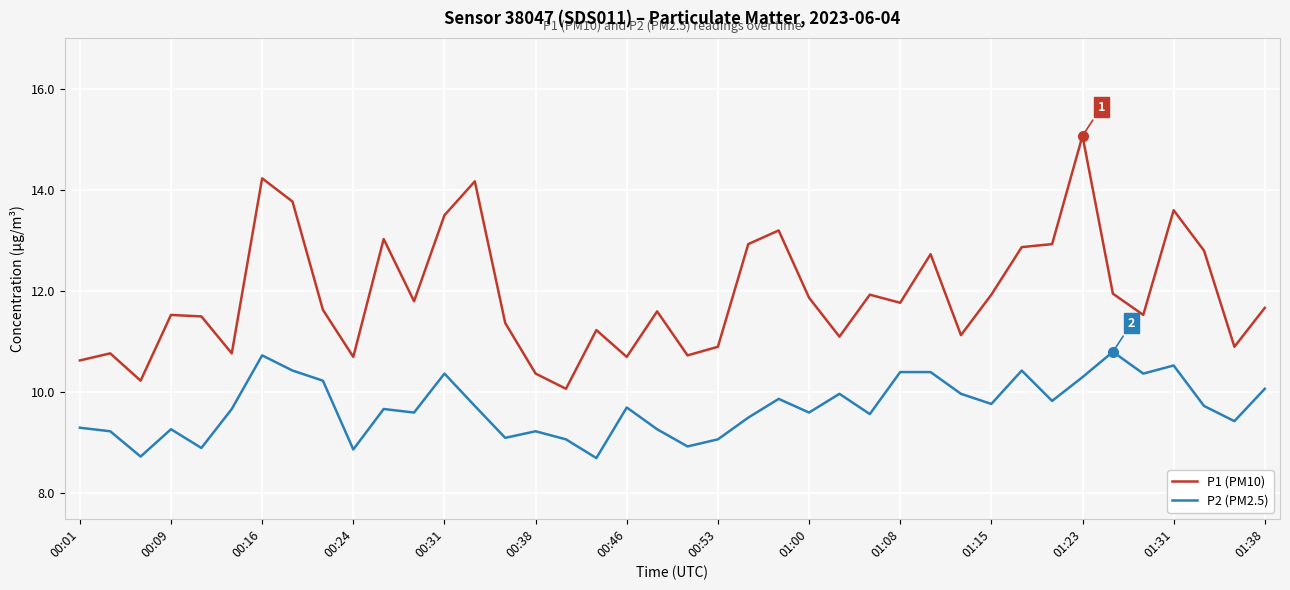

True or false: P2 (PM2.5) has more than 1 points higher than both neighbors.

True